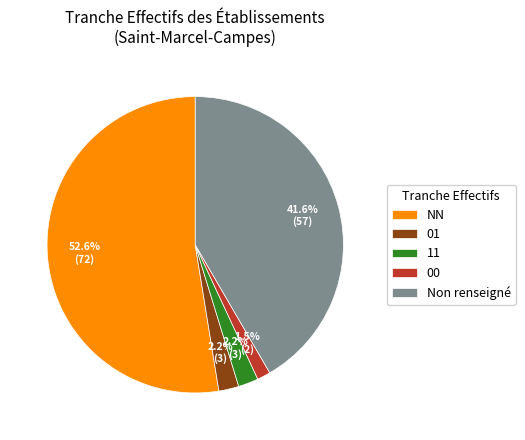

What is the ratio of the value at 01 to the value at 00?

1.5